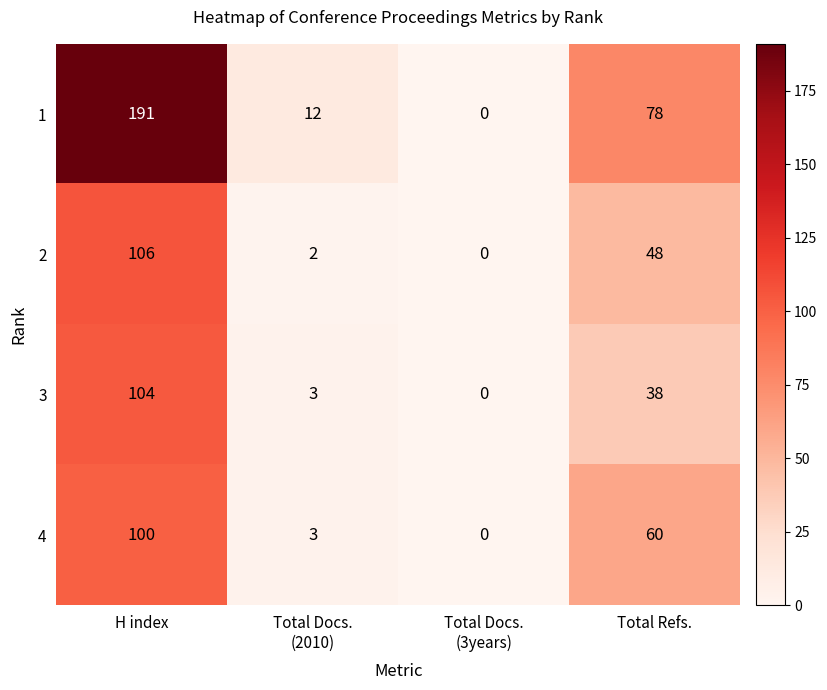

True or false: 3 has a value of 182 at H index.

False